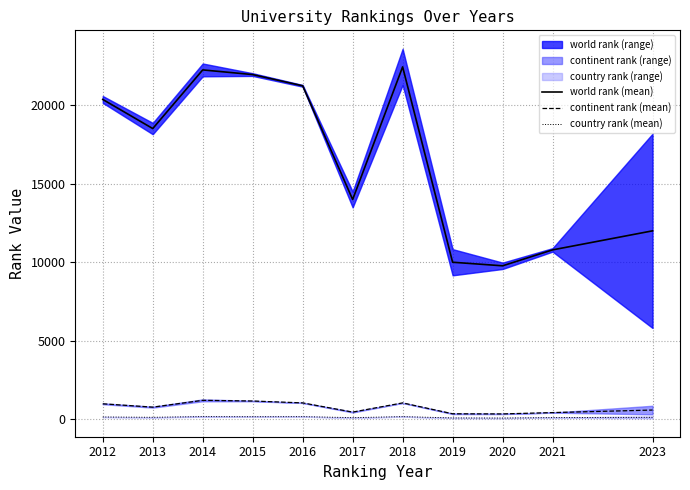

What is the sum of the country rank (mean) values at 2016 and 2013?

263.0